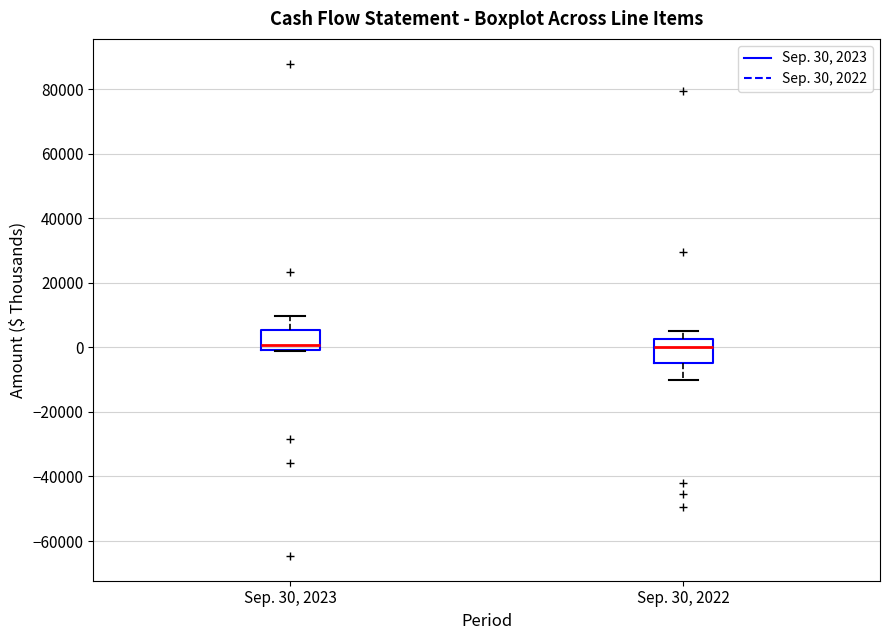

Reading left to right, transcribe this box plot: for each box, give where its median line is, the range the box spans, and where its two whiskers end, as read against the y-axis. The values are not printed on the chart, so give them approximately, as read against the axis.

Sep. 30, 2023: median 0 (just above the box's lower edge), box 0 to 6000, whiskers -2000 to 10000
Sep. 30, 2022: median 0, box -4000 to 2000, whiskers -10000 to 6000